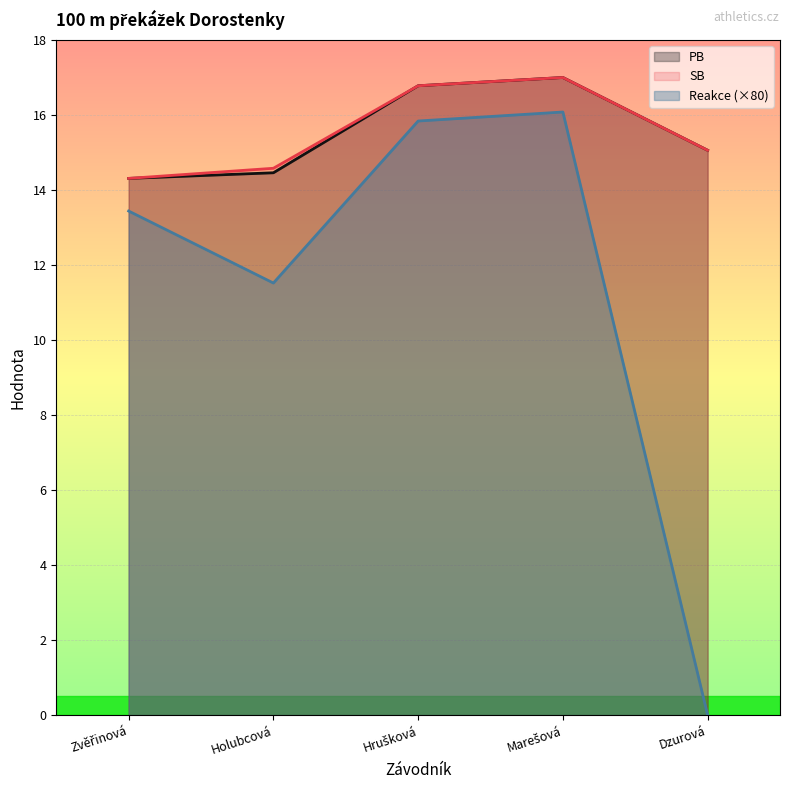

True or false: SB and Reakce intersect in this chart.

False